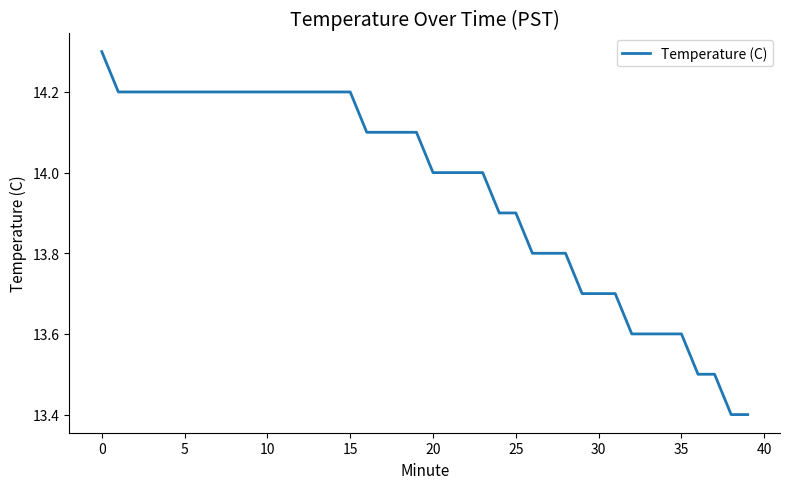

What is the smallest value displayed?

13.4